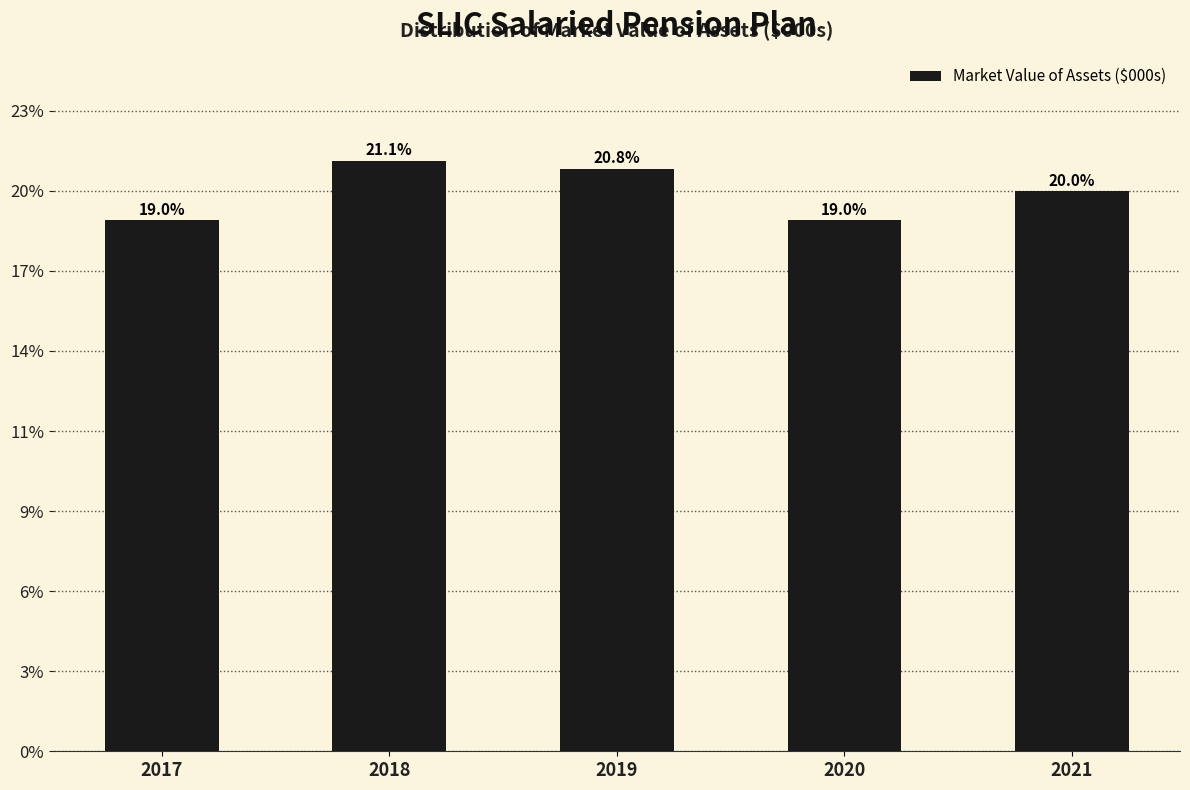

Does the chart contain any negative values?

No